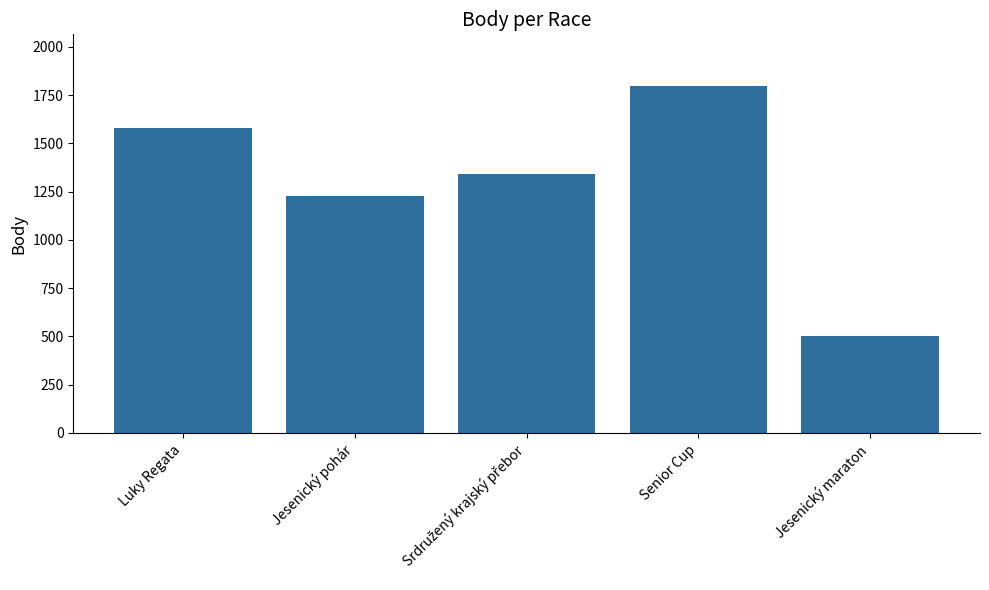

Between Jesenický maraton and Senior Cup, which is larger?

Senior Cup